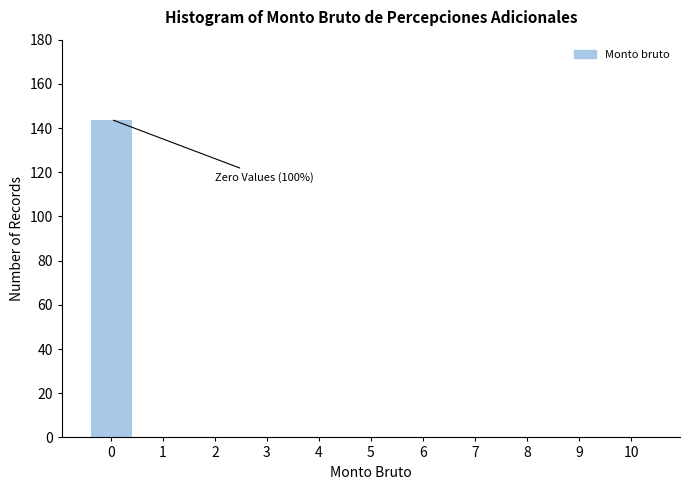

Reading left to right, what are all the values shown in this chart?

0=144	1=0	2=0	3=0	4=0	5=0	6=0	7=0	8=0	9=0	10=0